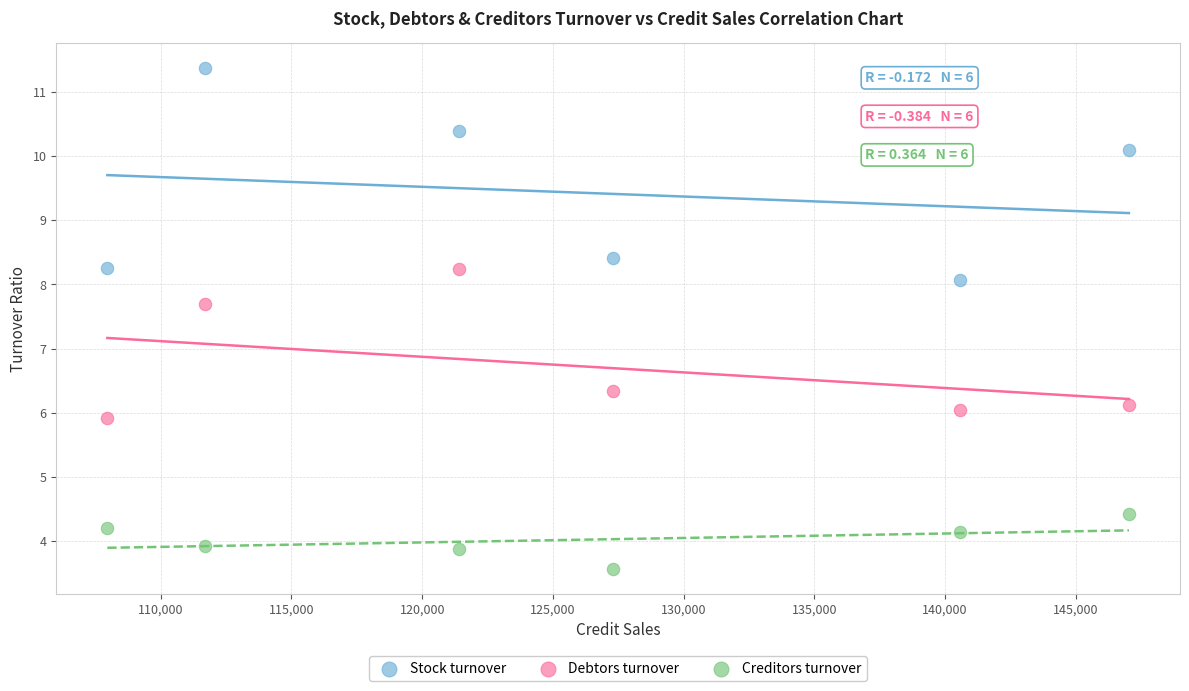

Which series reaches the minimum Y coordinate?

Creditors turnover